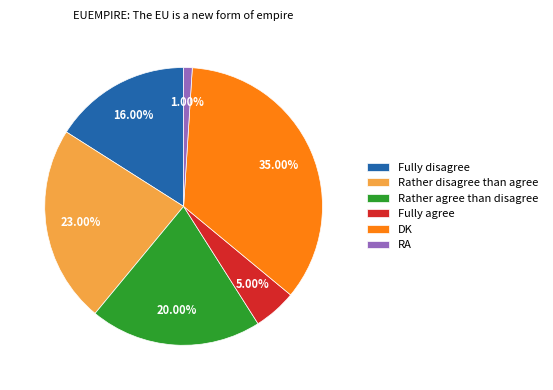

Is there any slice that represents more than half of the pie?

No